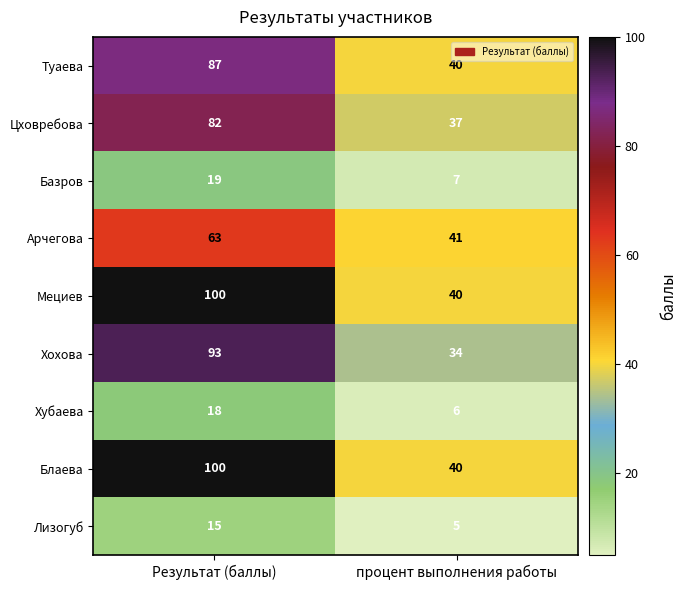

How many data points in Цховребова are less than 82?

1